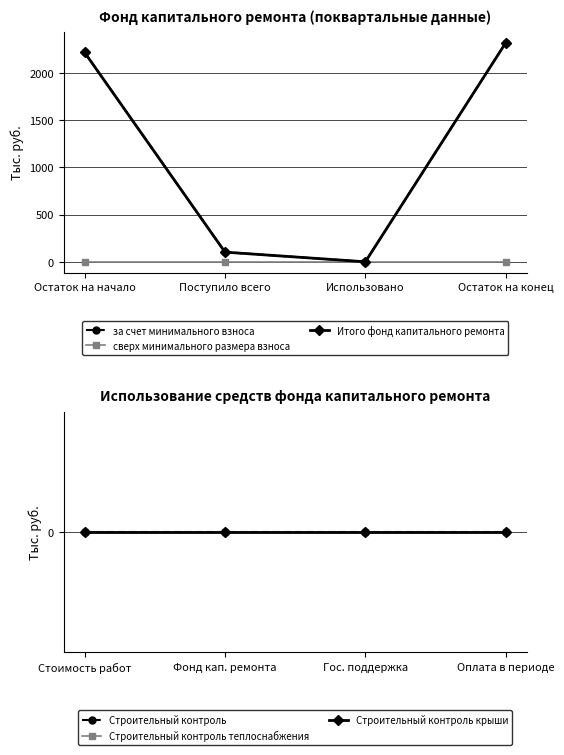

Reading left to right, list all the values displayed in this chart.

за счет минимального взноса: 2218.1	102.2	0.0	2320.3
сверх минимального размера взноса: 0.0	0.0	0.0	0.0
Итого фонд капитального ремонта: 2218.1	102.2	0.0	2320.3
Строительный контроль: 0.0	0.0	0.0	0.0
Строительный контроль теплоснабжения: 0.0	0.0	0.0	0.0
Строительный контроль крыши: 0.0	0.0	0.0	0.0